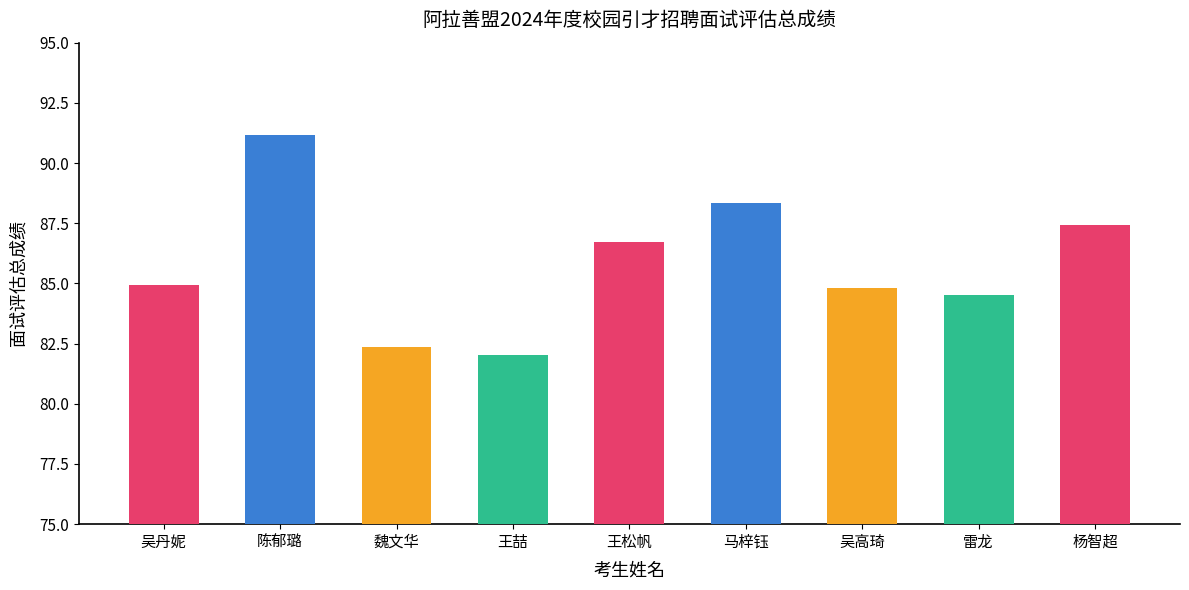

At which label does the data first exceed 84?

吴丹妮